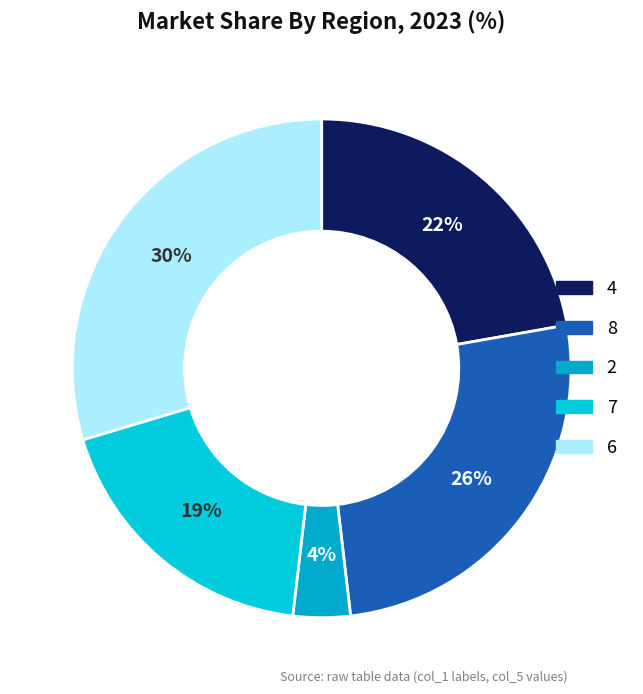

True or false: 4 accounts for 29% of the total.

False